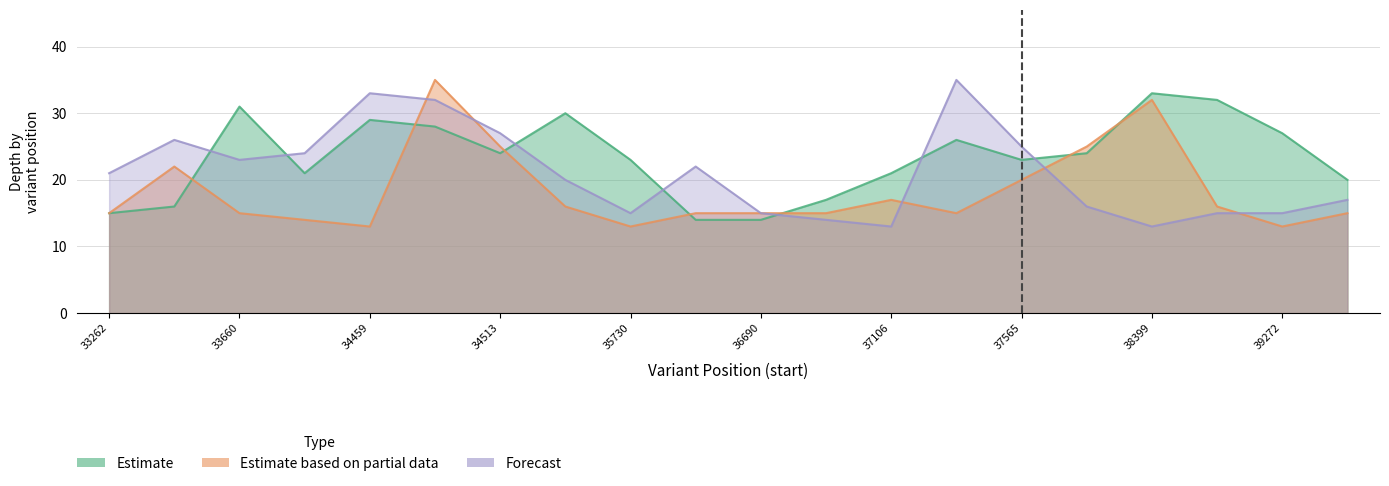

True or false: Estimate and Estimate based on partial data intersect in this chart.

True